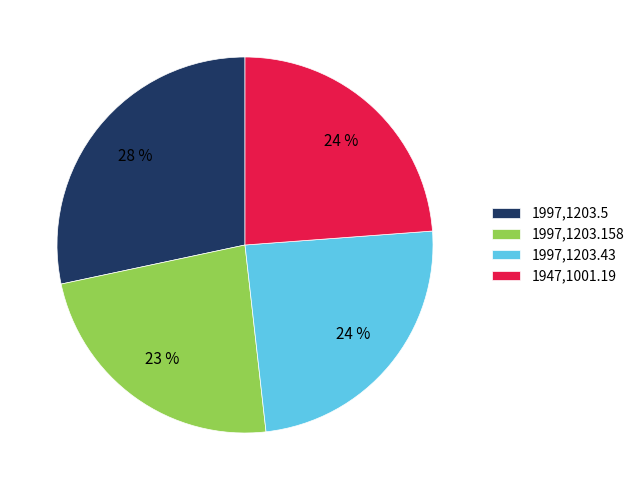

To the nearest percent, what is the average slice percentage?

25%